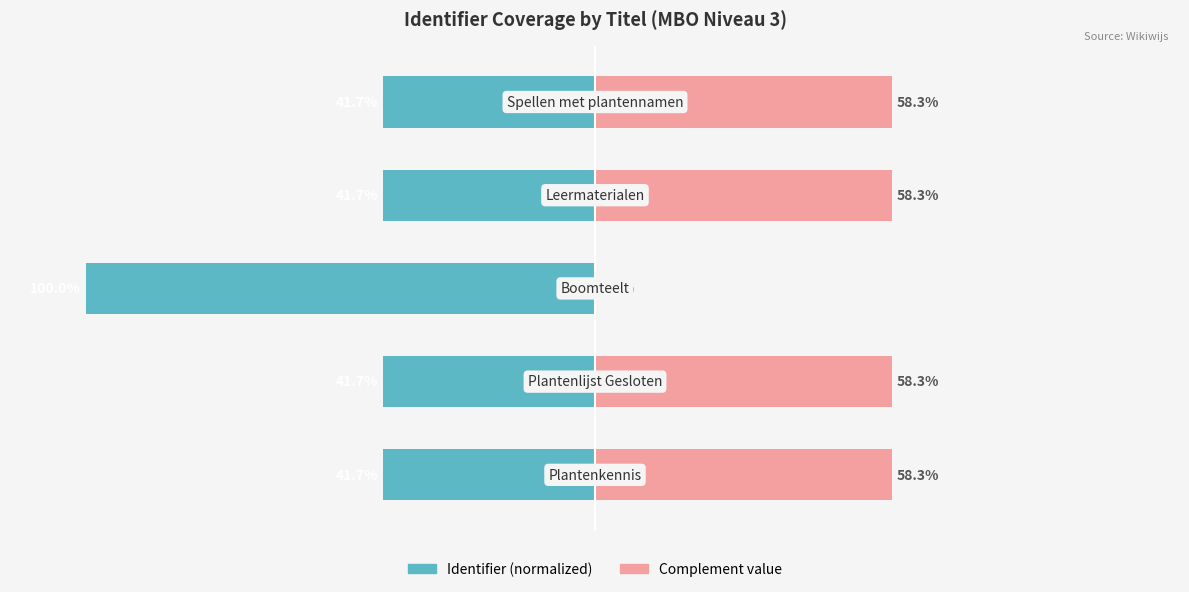

What is the minimum value shown in the chart?

-100.0